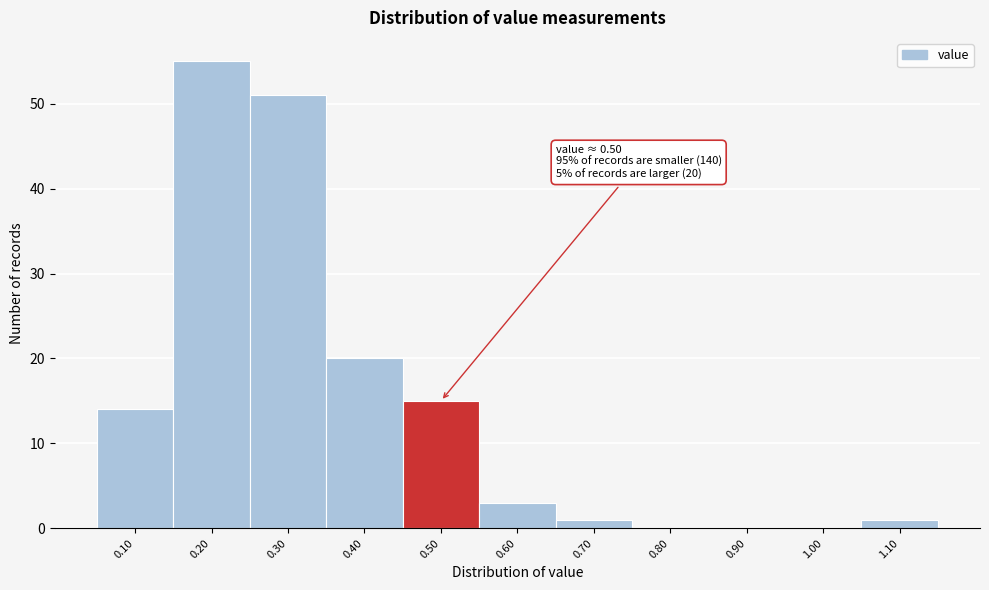

Which range on the x-axis has the tallest bar?

0.15 to 0.25